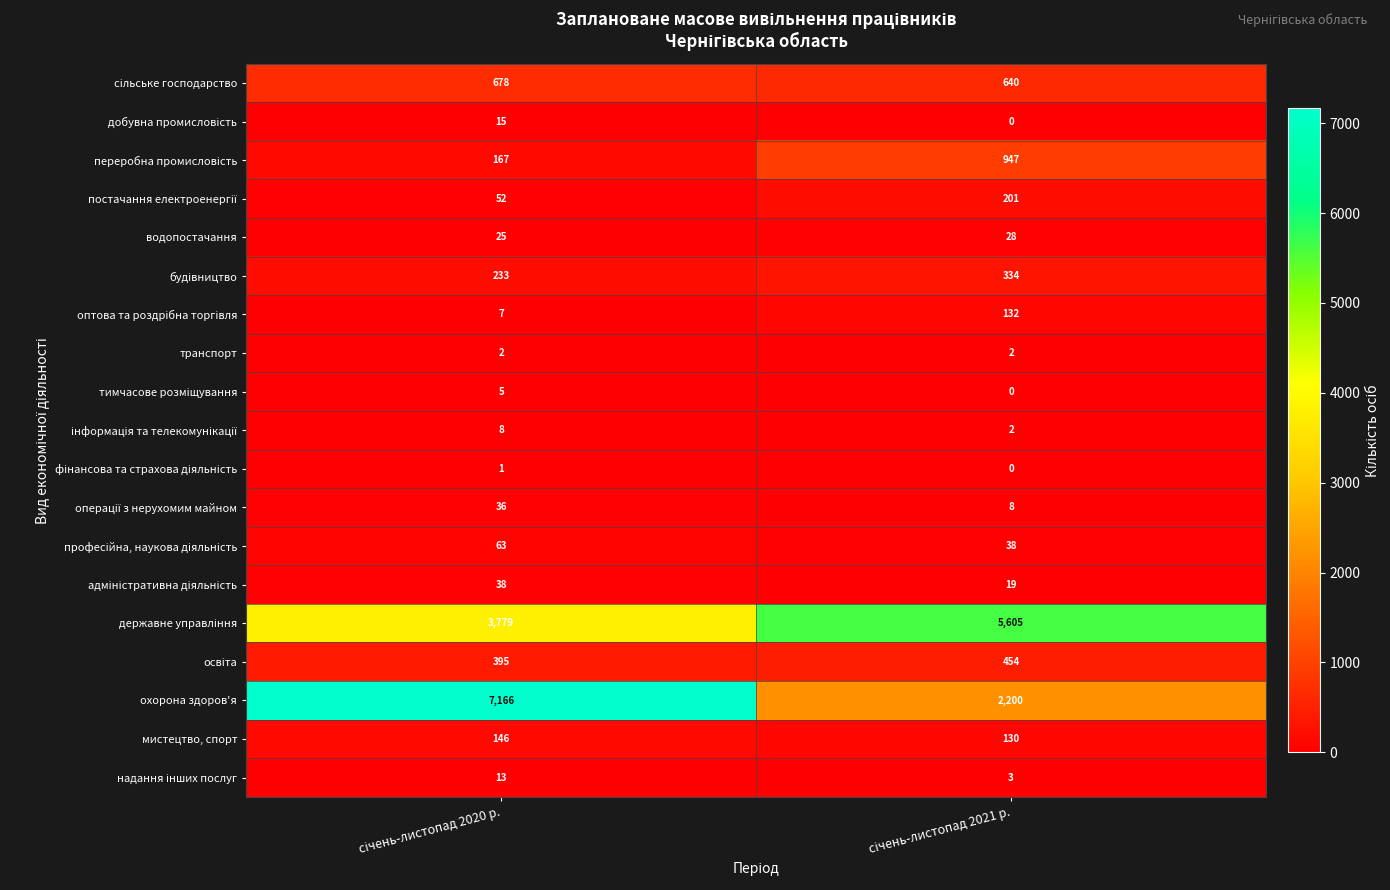

Which series has the widest spread of values?

охорона здоров'я